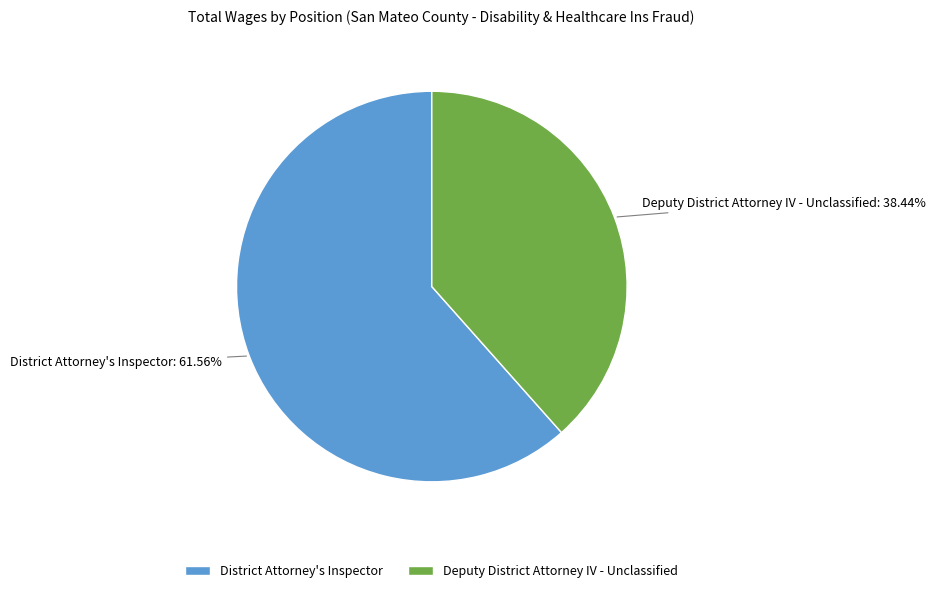

The District Attorney's Inspector slice represents 71% of the pie. True or false?

False